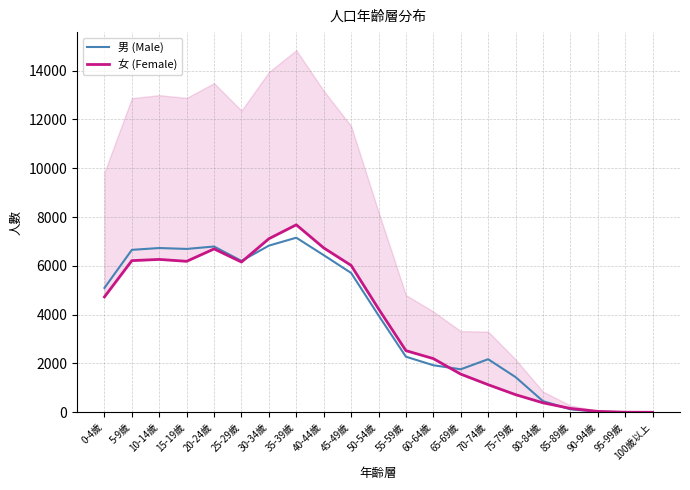

Reading right to left, what are all the values shown in this chart?

男 (Male): 100歲以上=1	95-99歲=6	90-94歲=23	85-89歲=123	80-84歲=458	75-79歲=1443	70-74歲=2175	65-69歲=1762	60-64歲=1928	55-59歲=2278	50-54歲=3973	45-49歲=5710	40-44歲=6439	35-39歲=7154	30-34歲=6829	25-29歲=6203	20-24歲=6793	15-19歲=6694	10-14歲=6731	5-9歲=6656	0-4歲=5096
女 (Female): 100歲以上=1	95-99歲=4	90-94歲=38	85-89歲=158	80-84歲=389	75-79歲=723	70-74歲=1131	65-69歲=1564	60-64歲=2200	55-59歲=2526	50-54歲=4239	45-49歲=6019	40-44歲=6736	35-39歲=7682	30-34歲=7112	25-29歲=6157	20-24歲=6694	15-19歲=6187	10-14歲=6264	5-9歲=6215	0-4歲=4728